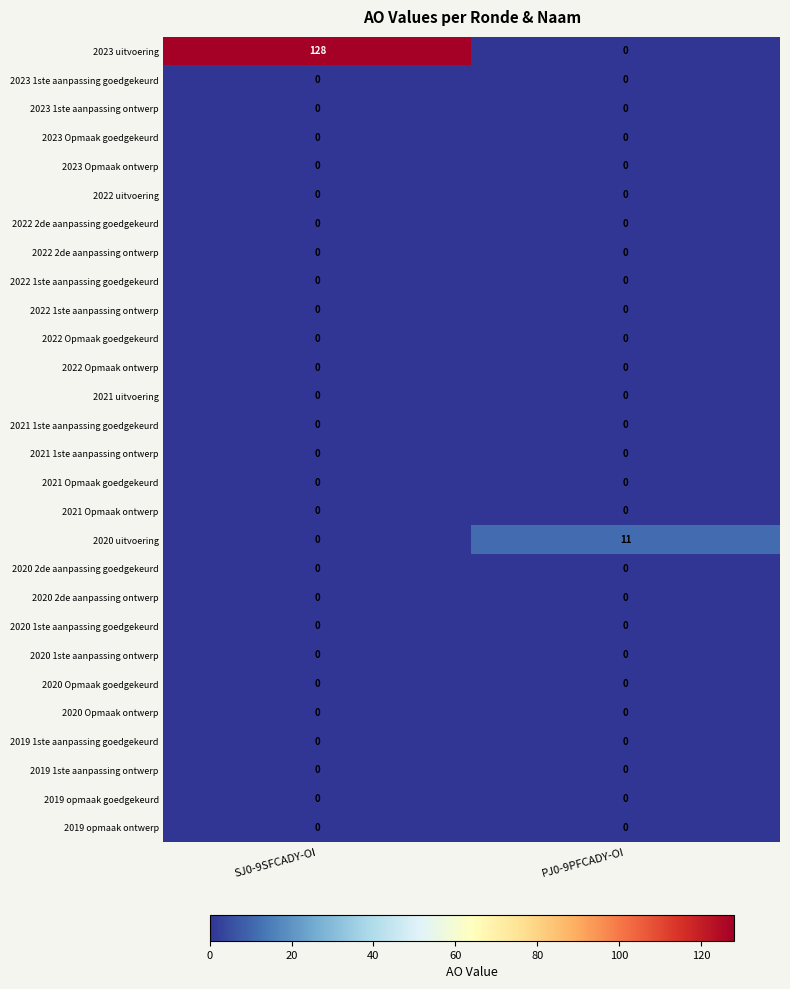

What is the average value of the 2020 uitvoering series?

6